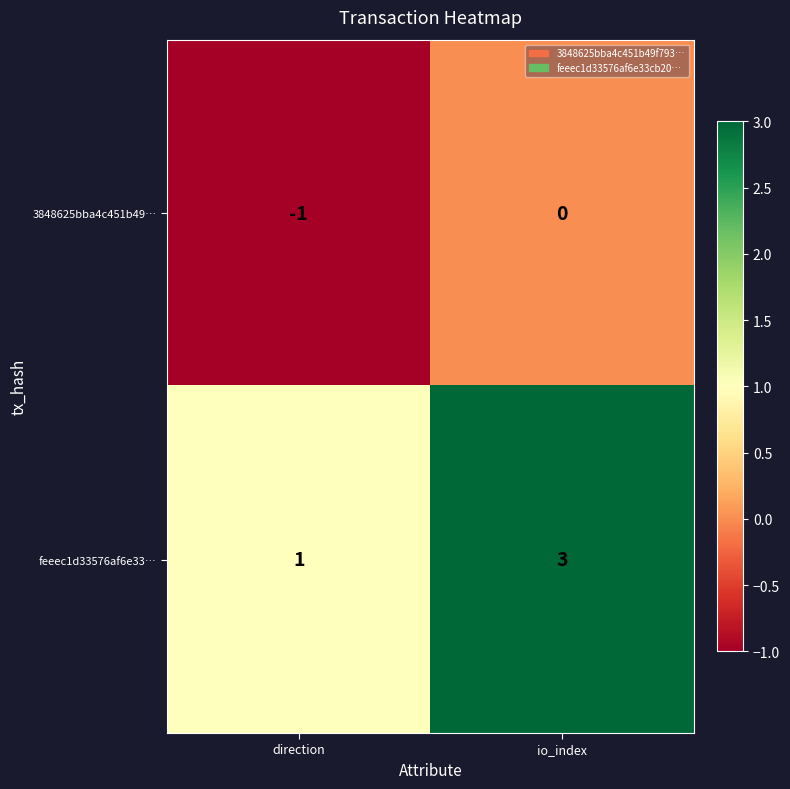

Which series has the widest spread of values?

feeec1d33576af6e33…